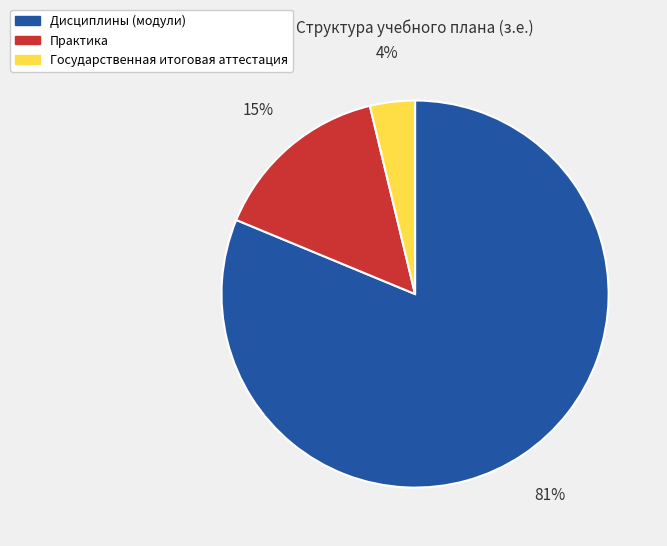

The Практика slice represents 5% of the pie. True or false?

False